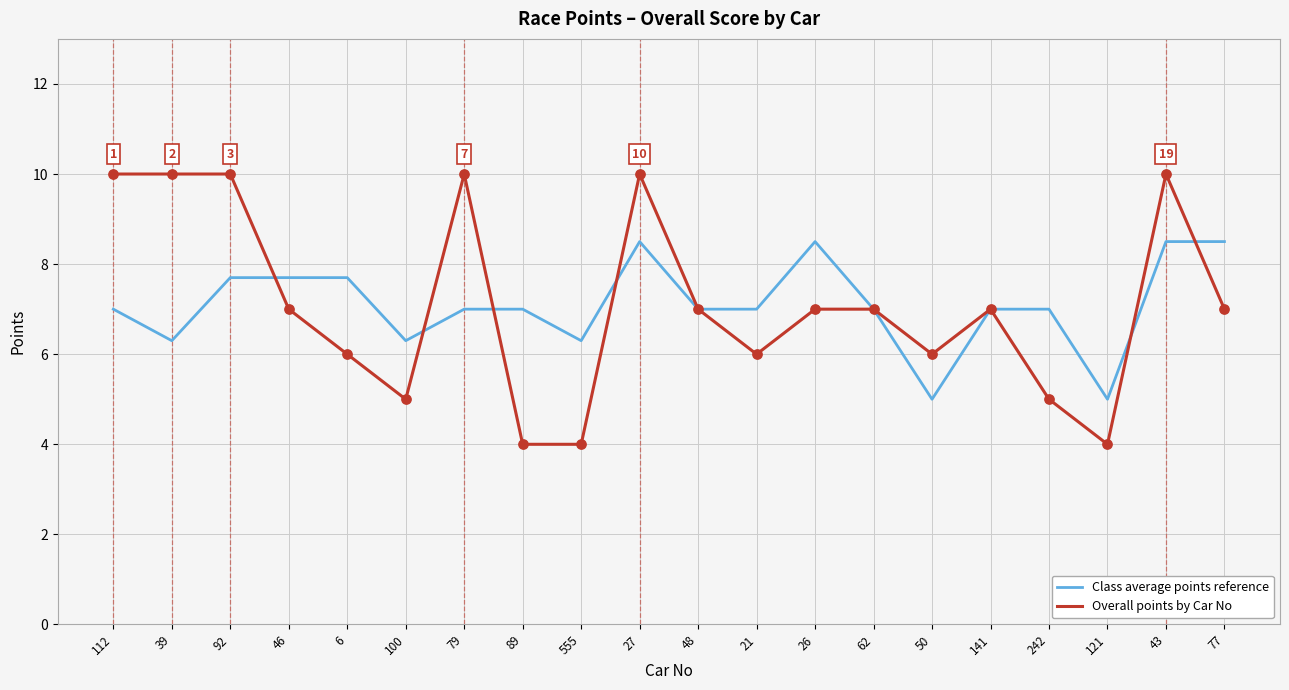

Which series changed the most between 6 and 100?

Class average points reference